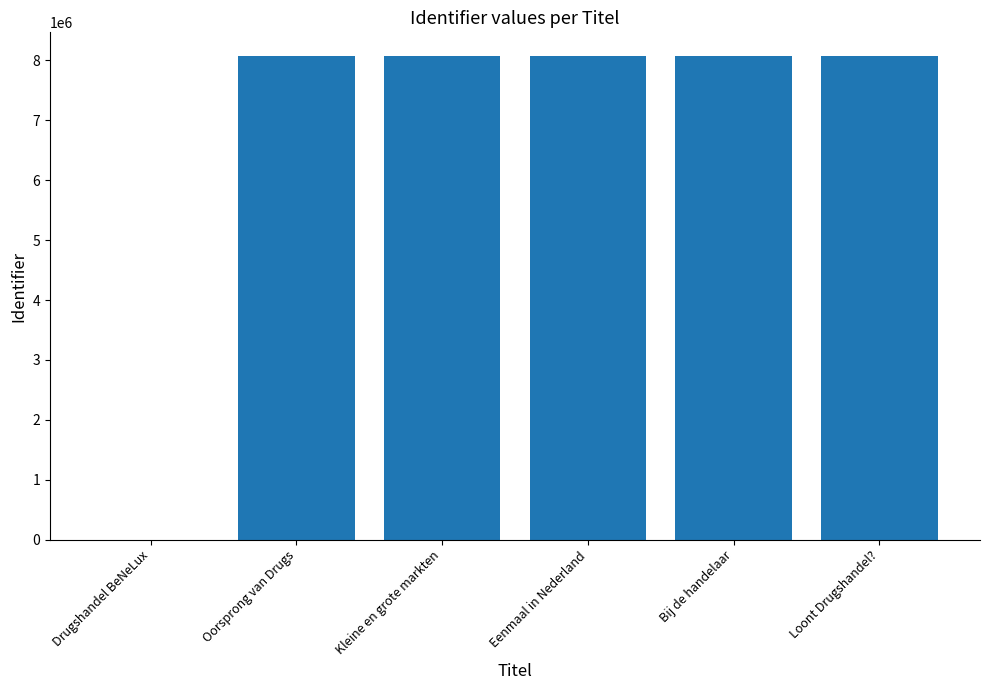

Read the value at Oorsprong van Drugs.

8063348